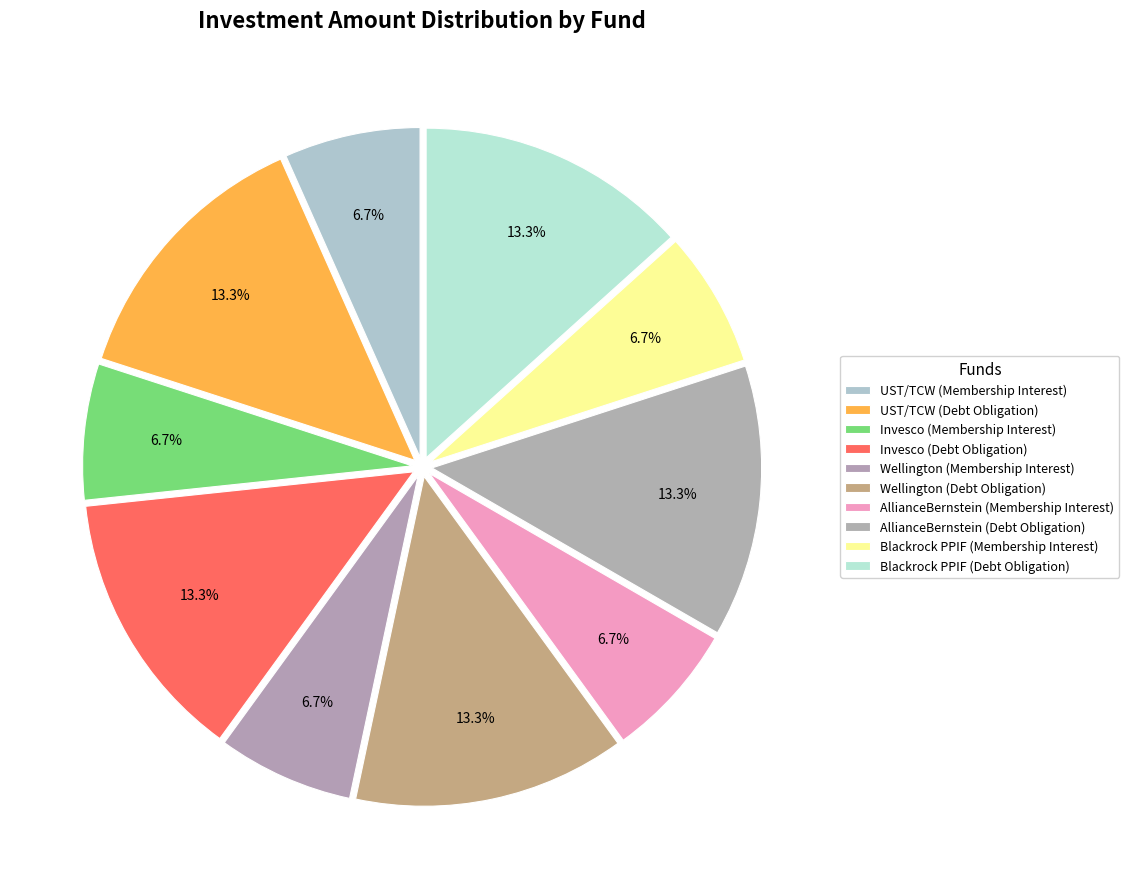

The Invesco (Membership Interest) slice represents 7% of the pie. True or false?

True